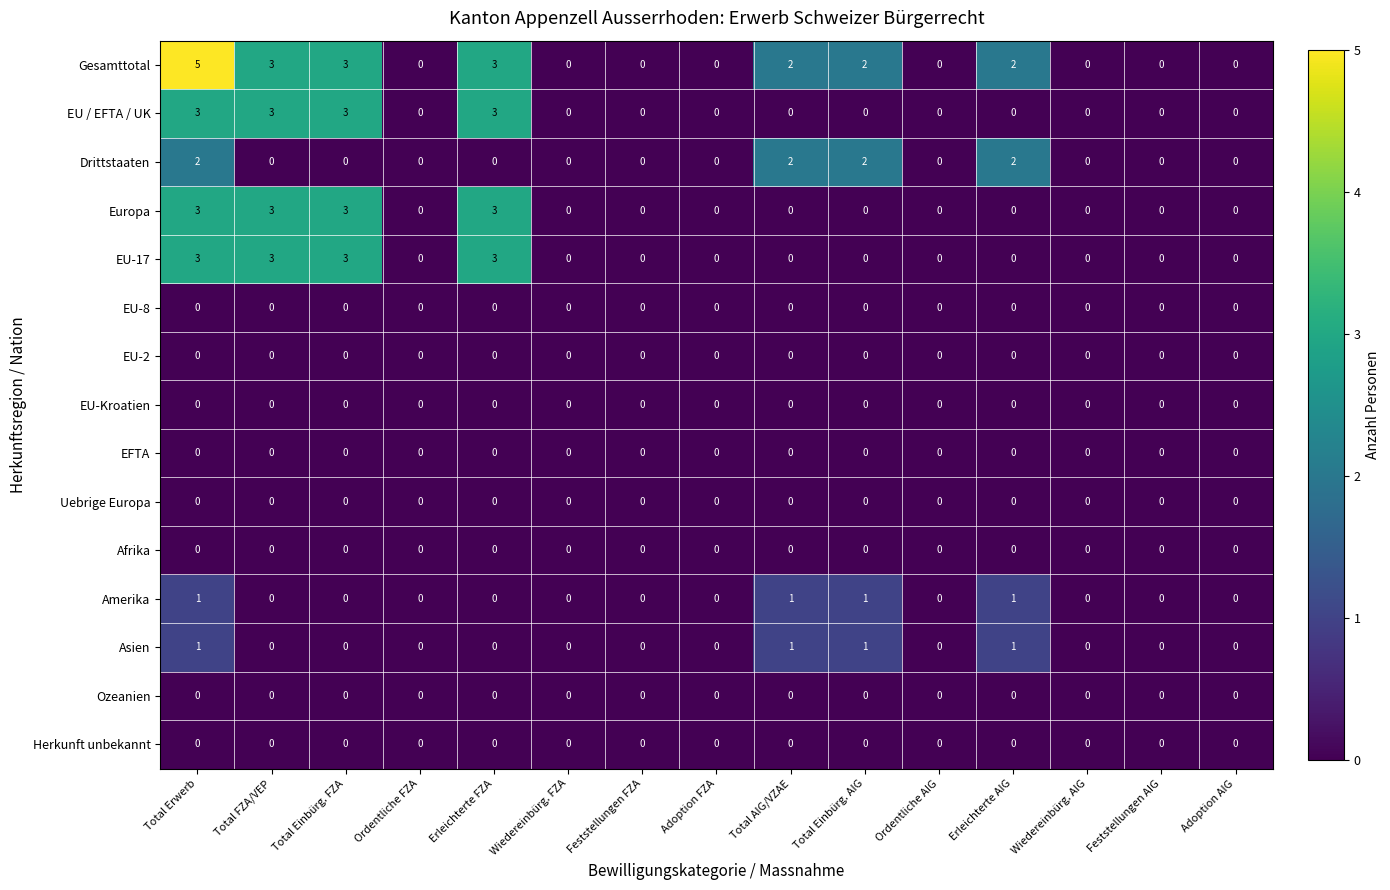

Which series has the widest spread of values?

Gesamttotal